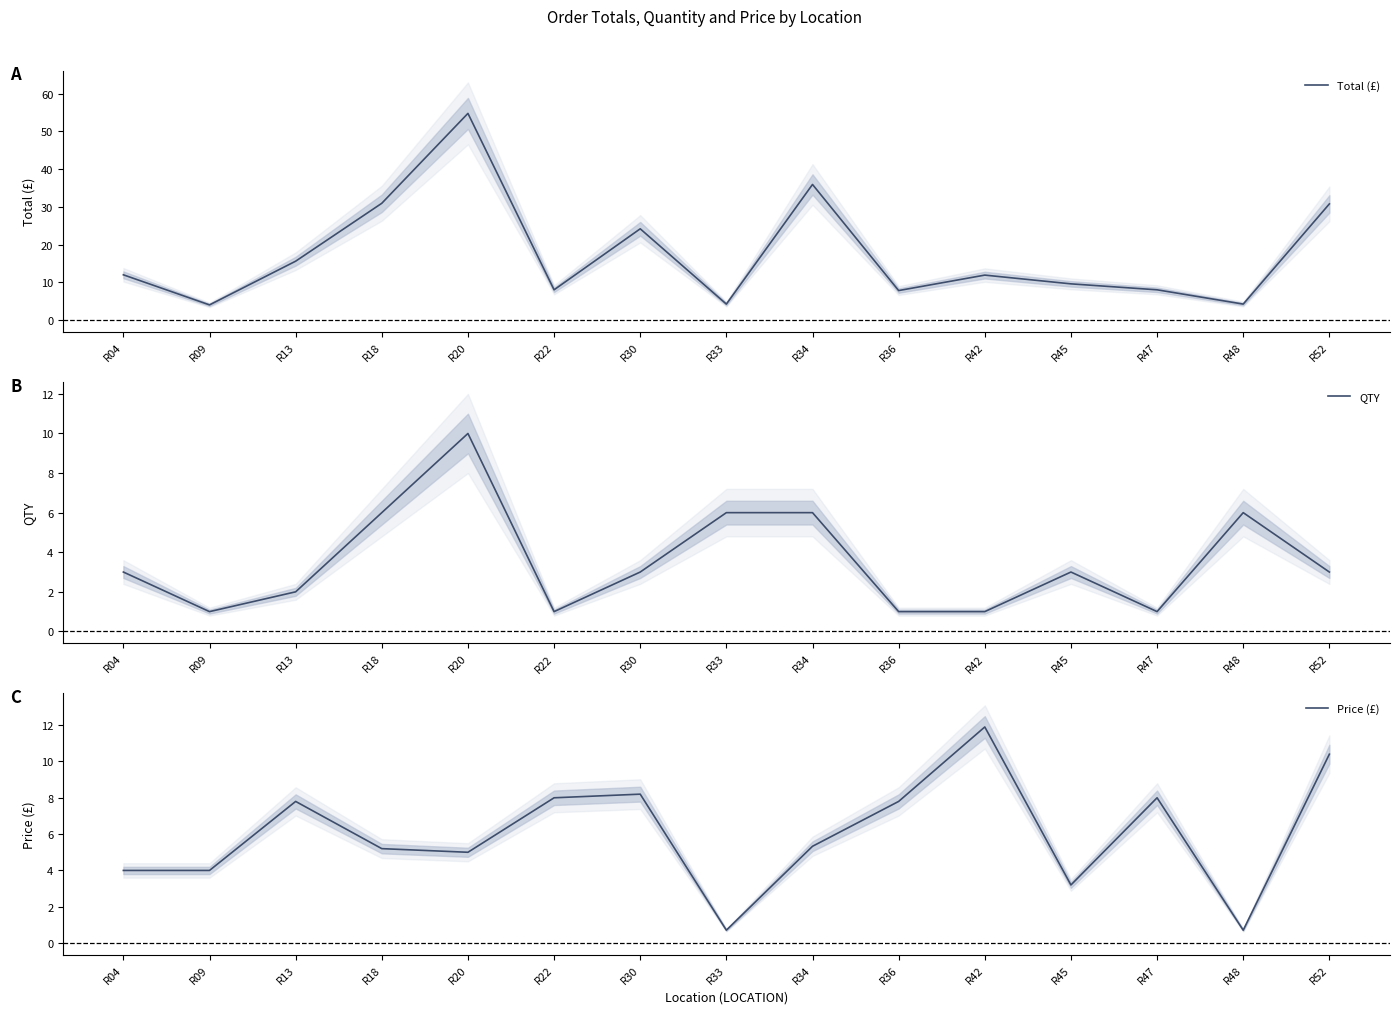

Is it true that QTY equals 1.0 at R09?

True